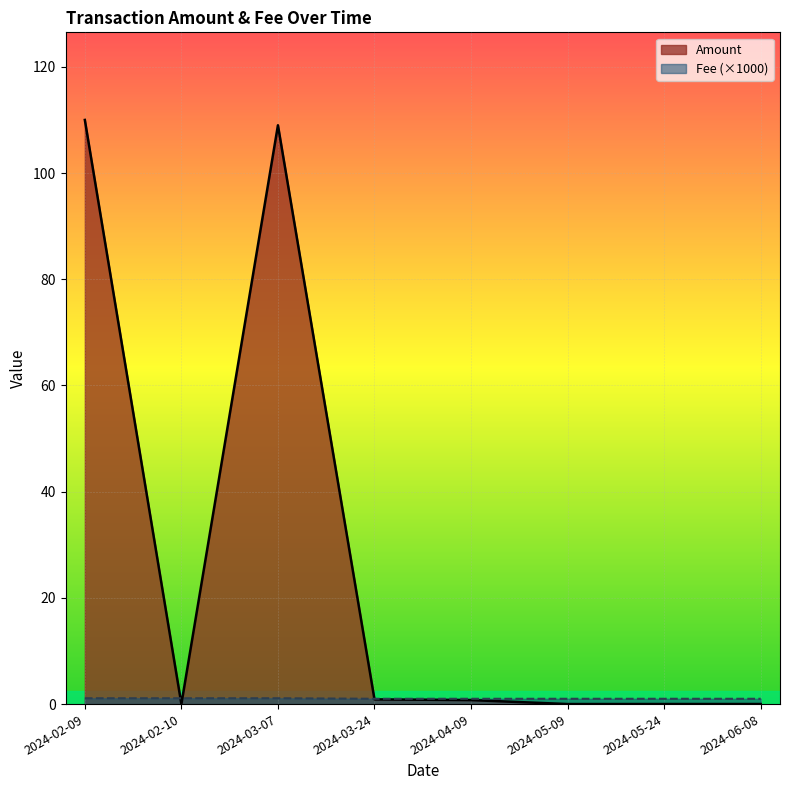

List the labels in order of Amount value, largest first.

2024-02-09, 2024-03-07, 2024-03-24, 2024-04-09, 2024-06-08, 2024-05-24, 2024-05-09, 2024-02-10